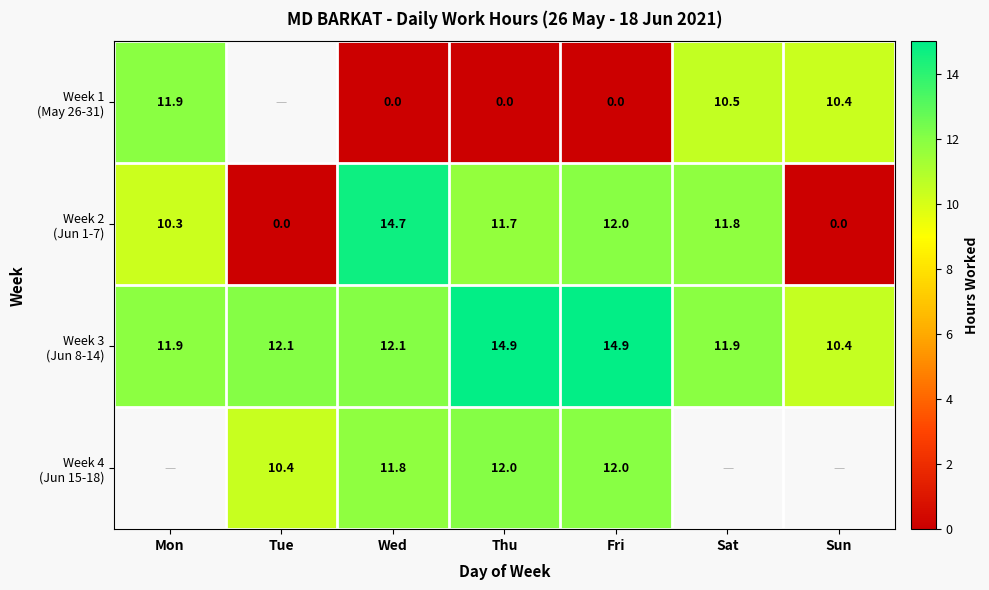

What is the difference between the maximum and second lowest values in the Week 3 (Jun 8-14) series?

3.0